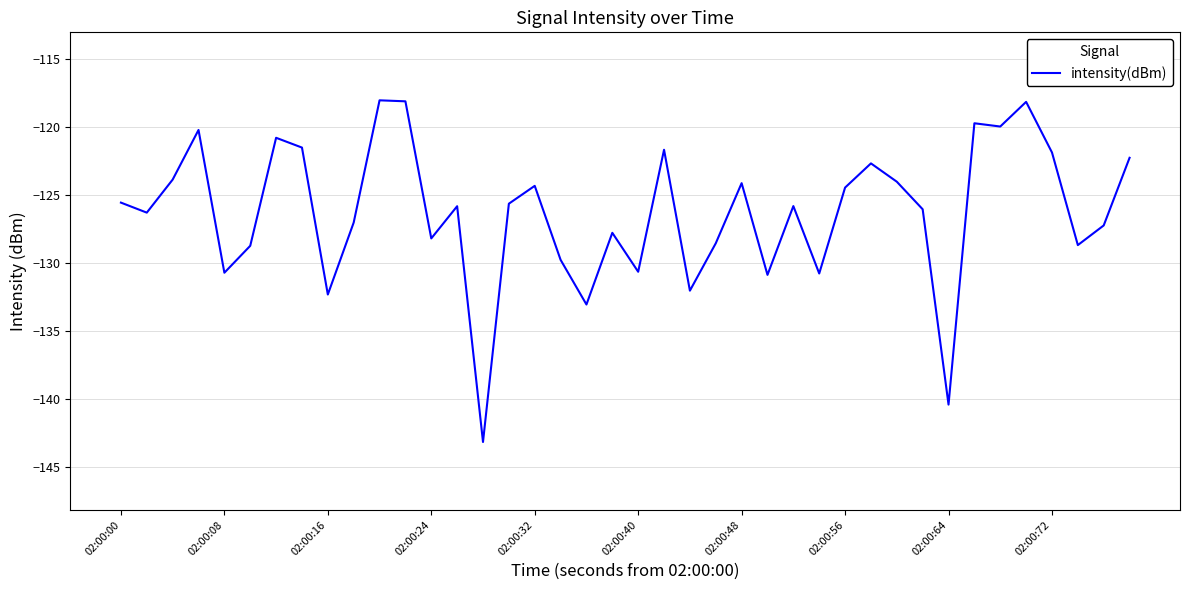

What is the maximum value shown in the chart?

-118.0